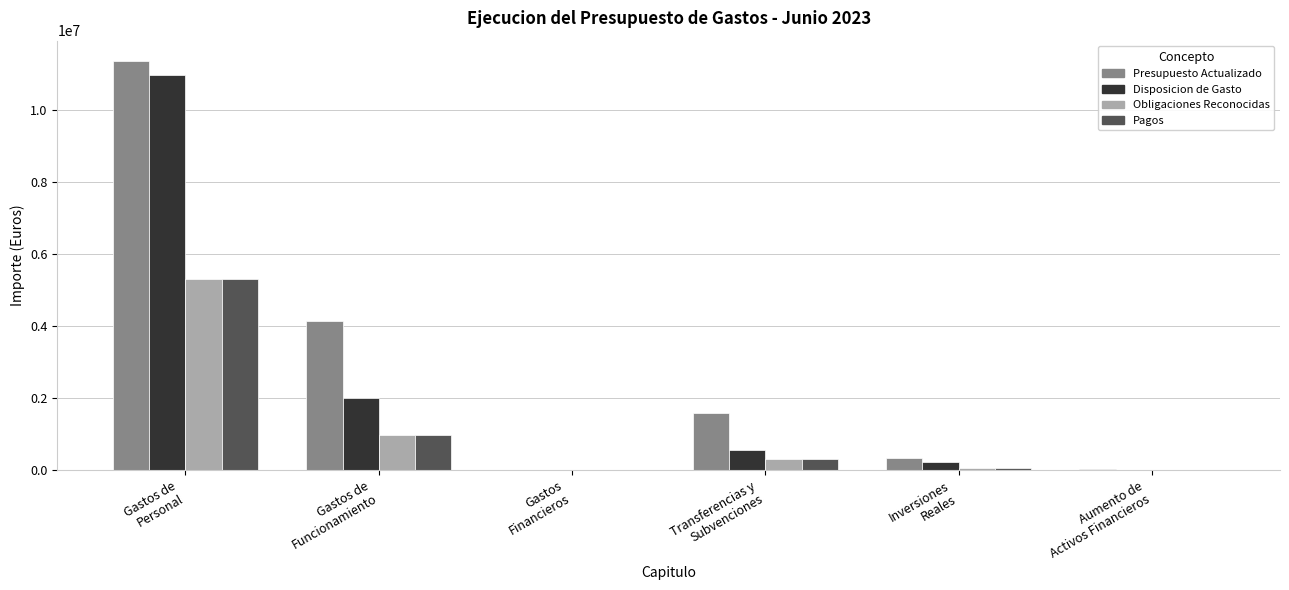

Which series has the largest total across all categories?

Presupuesto Actualizado